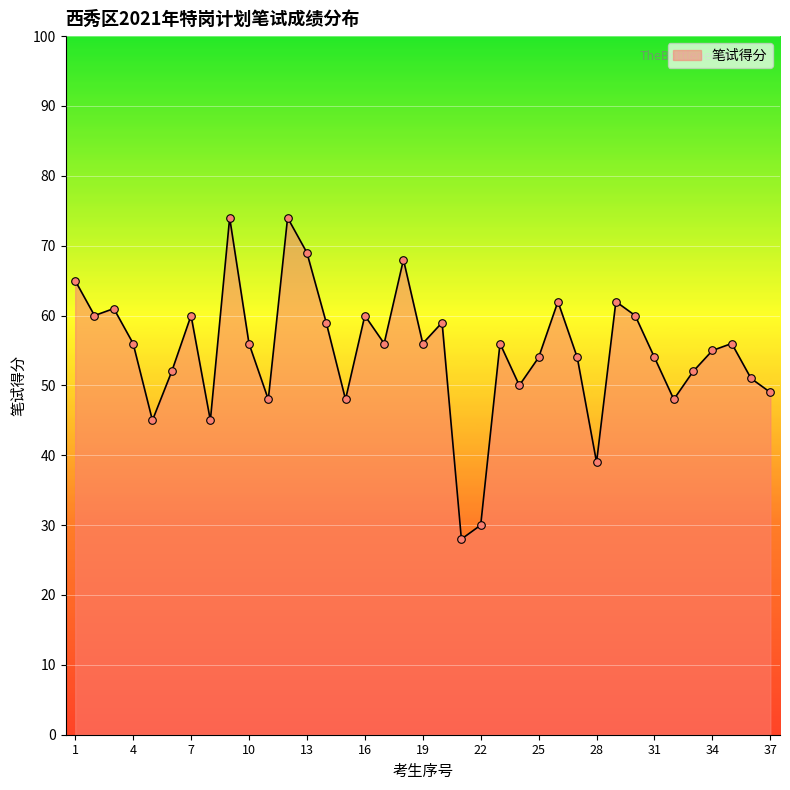

What is the difference between the maximum and minimum values?

46